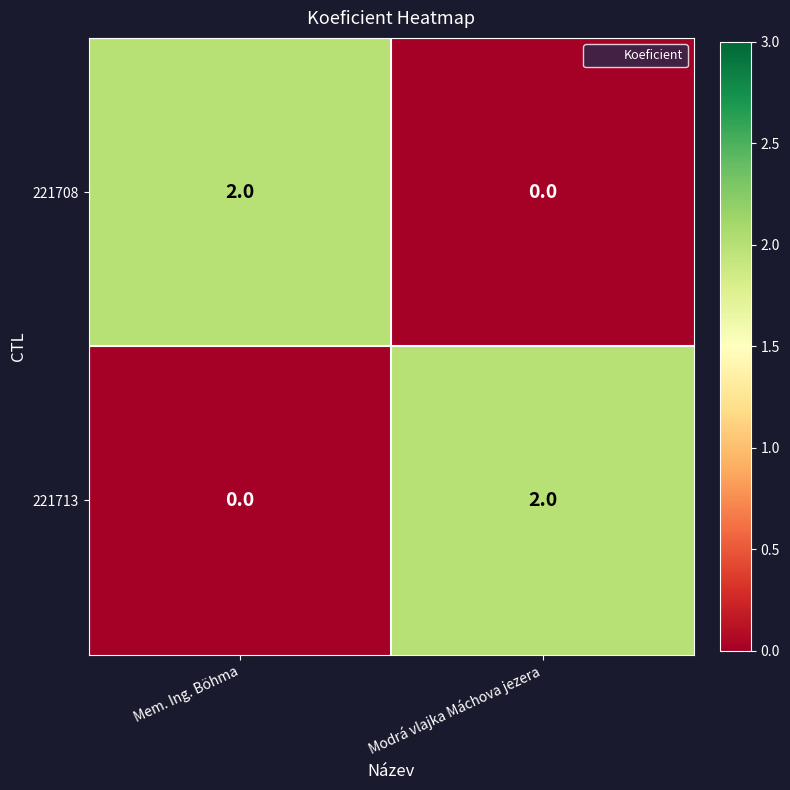

Rank the categories by 221713 value from highest to lowest.

Modrá vlajka Máchova jezera, Mem. Ing. Böhma